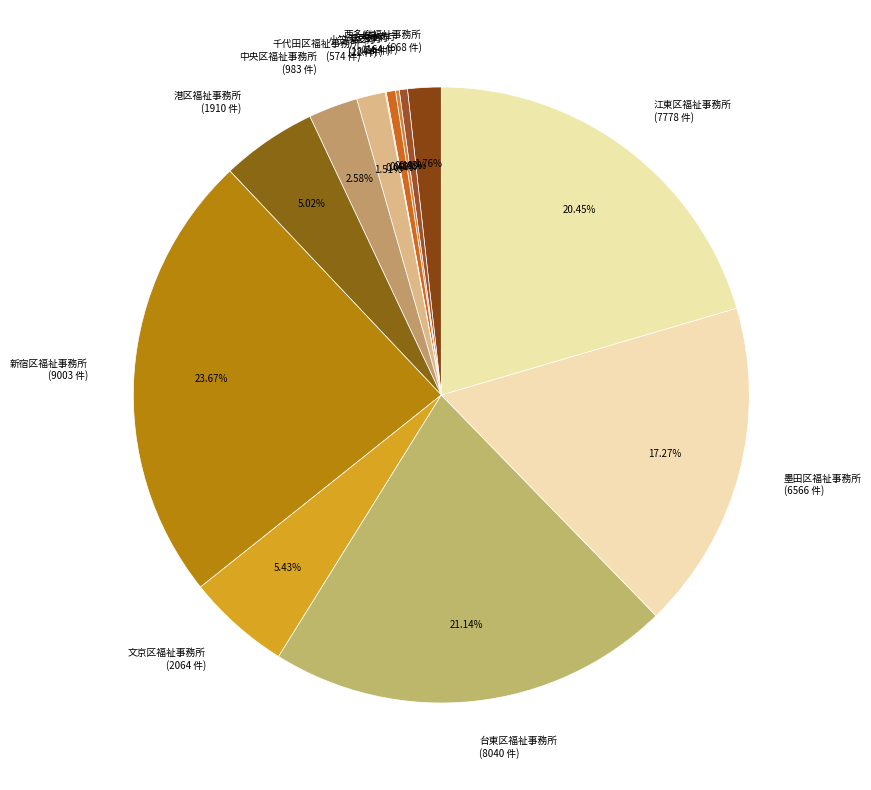

Is the sum of 港区福祉事務所 (1910 件) and 台東区福祉事務所 (8040 件) greater than half?

No